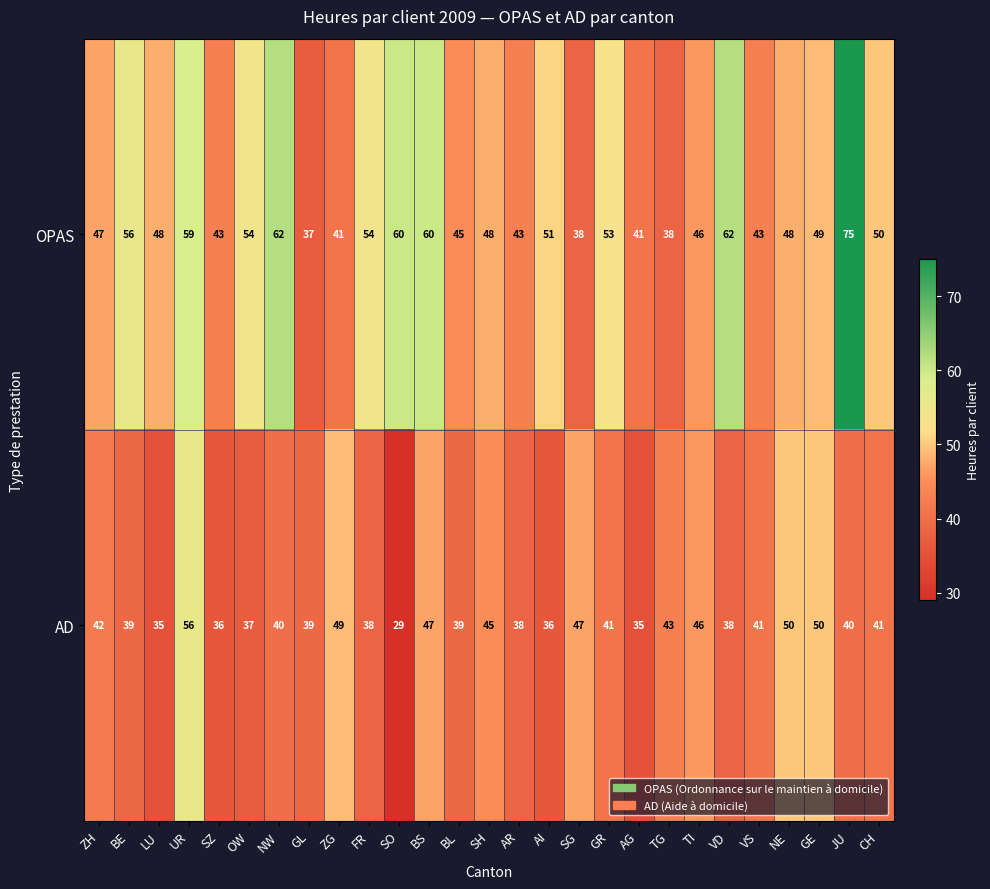

At which label is OPAS closest to 56?

BE